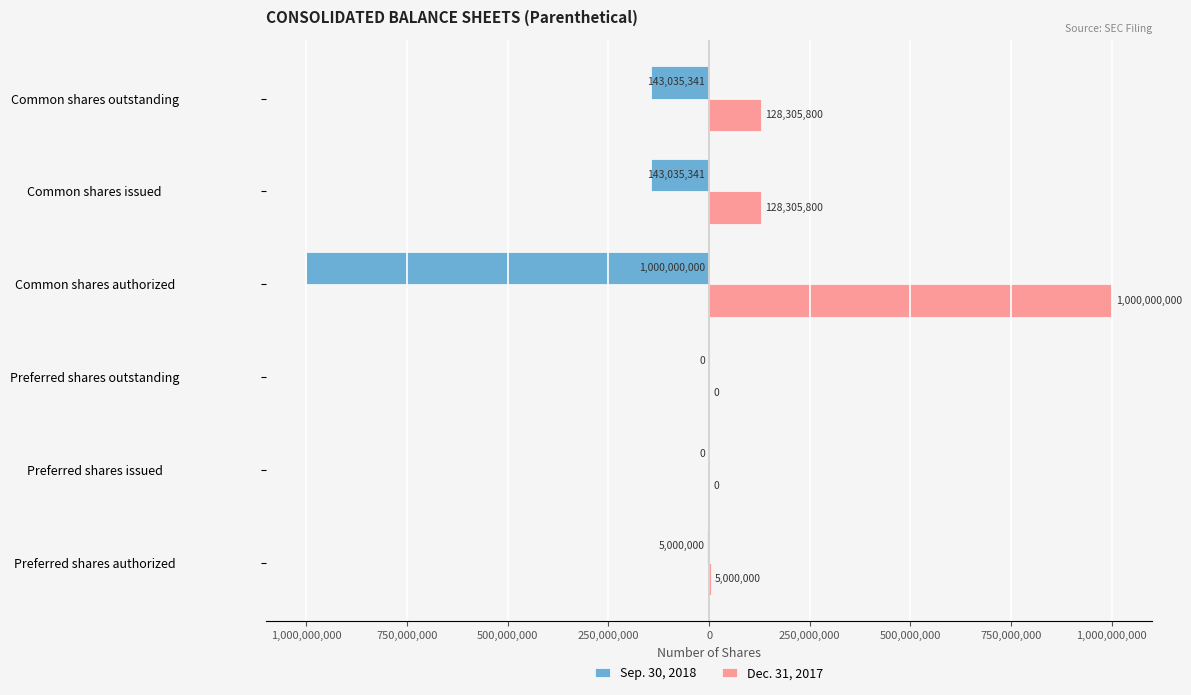

What are all the series names shown in the legend?

Sep. 30, 2018, Dec. 31, 2017